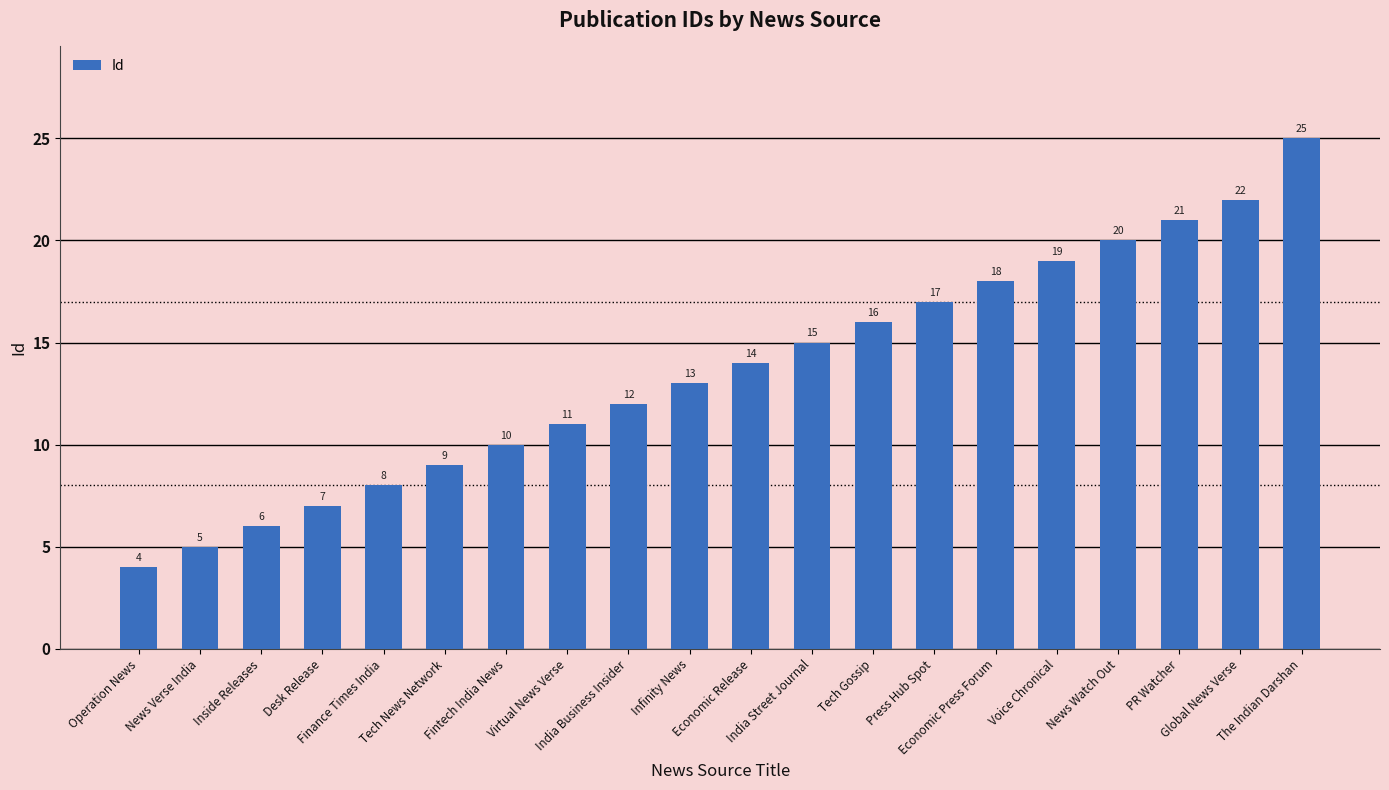

At which label is the value closest to 14?

Economic Release